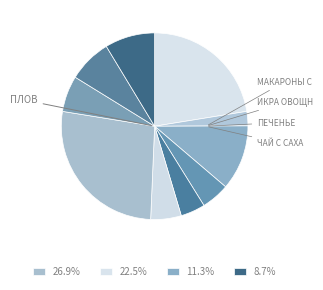

Count the number of slices in the pie.

10